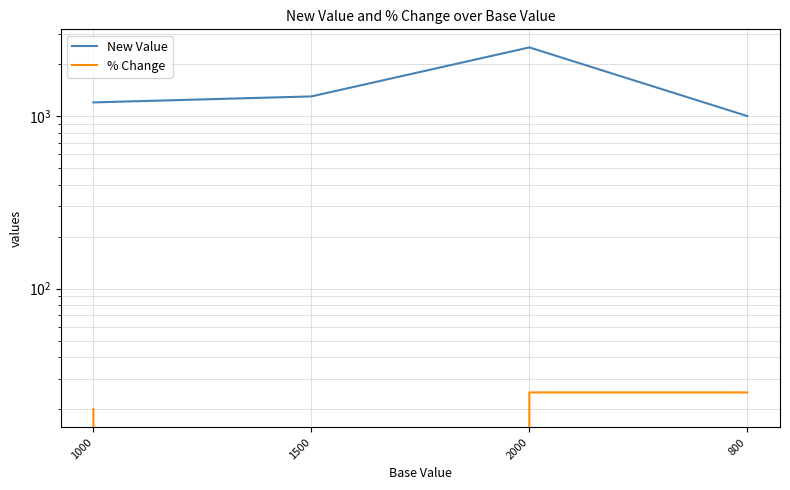

What is the sum of the New Value values at 1000 and 1500?

2500.0